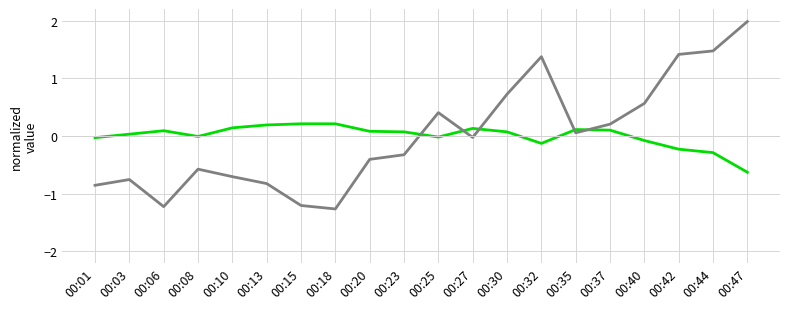

At which category does the chart reach its peak across all series?

00:47